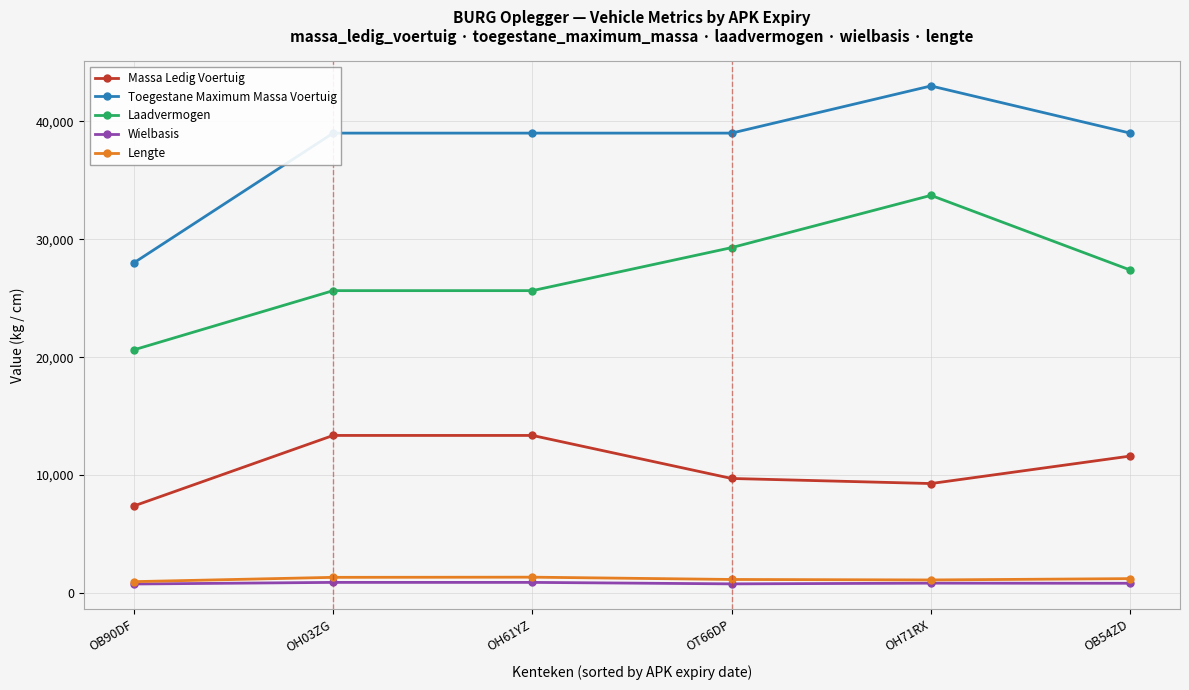

What is the value of the Wielbasis point at the 5th from the left?

832